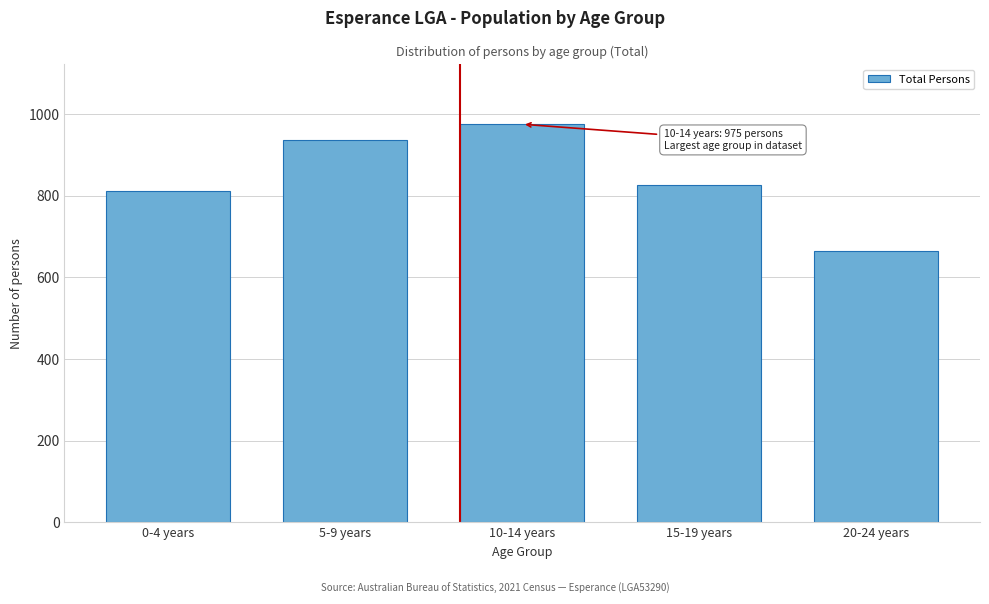

Reading left to right, what are all the values shown in this chart?

811	937	975	825	664